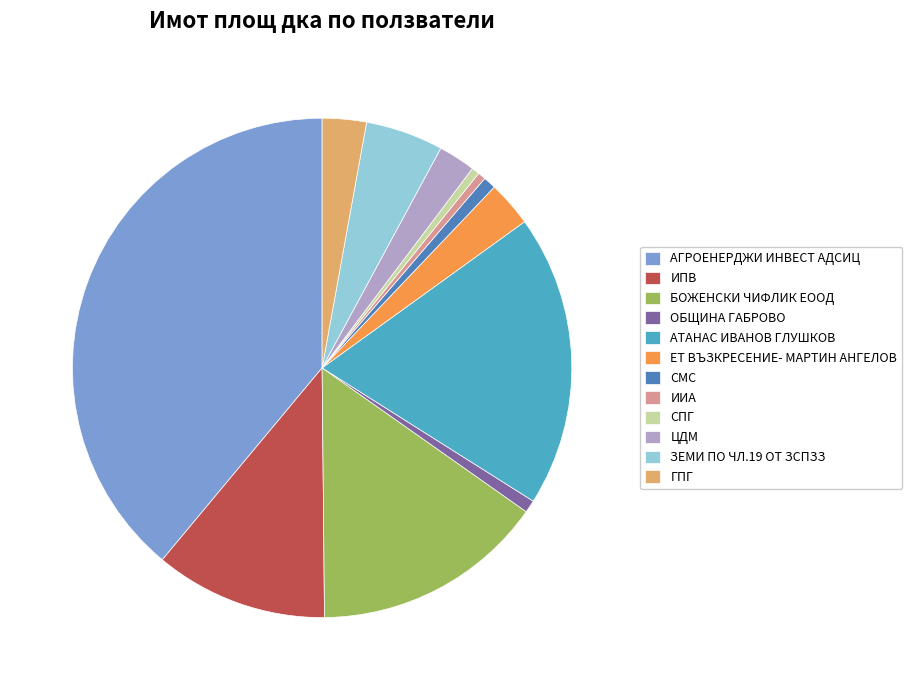

True or false: ИПВ accounts for 11% of the total.

True